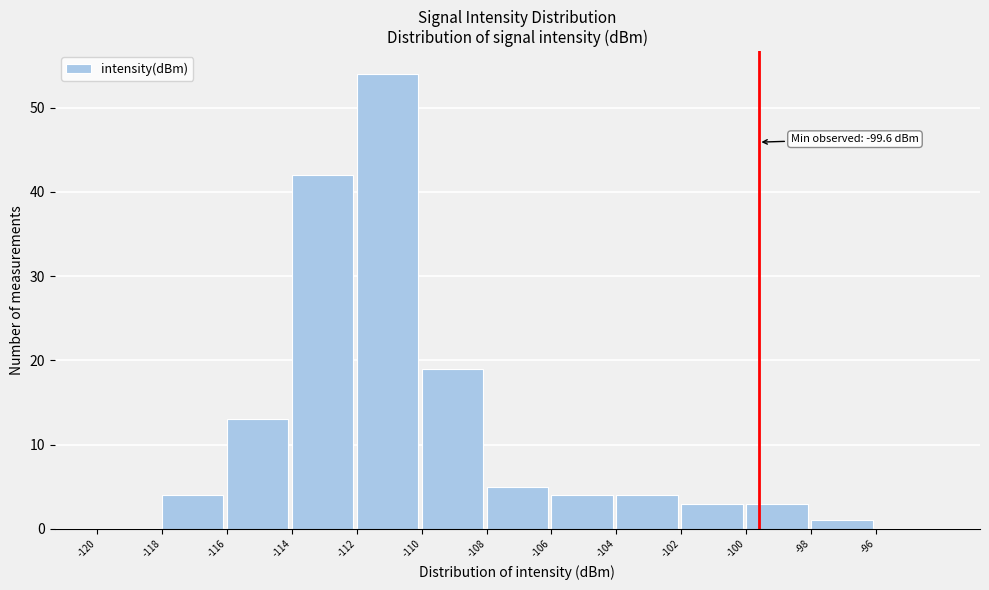

Over which range of the x-axis is the bar tallest?

-112 to -110